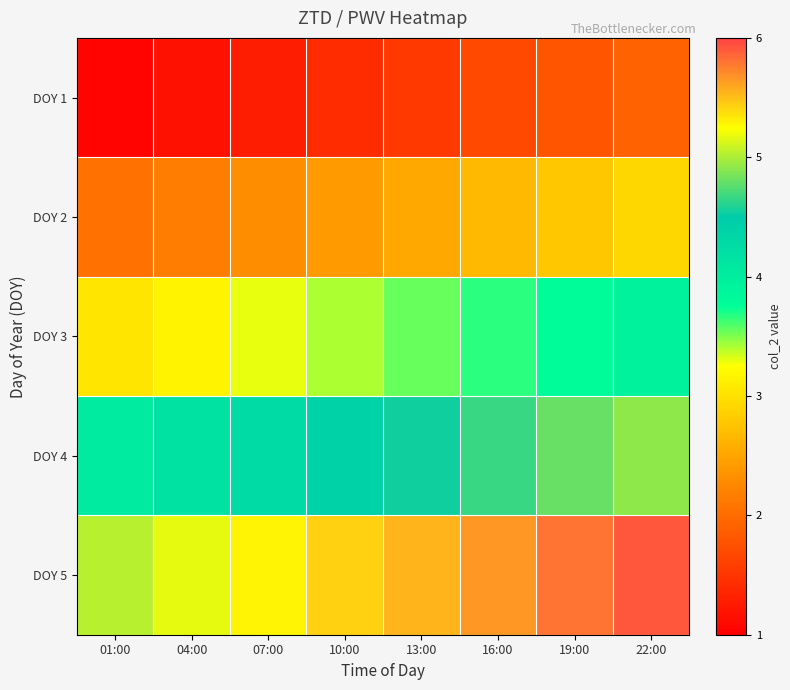

Between 07:00 and 01:00, which is larger?

07:00